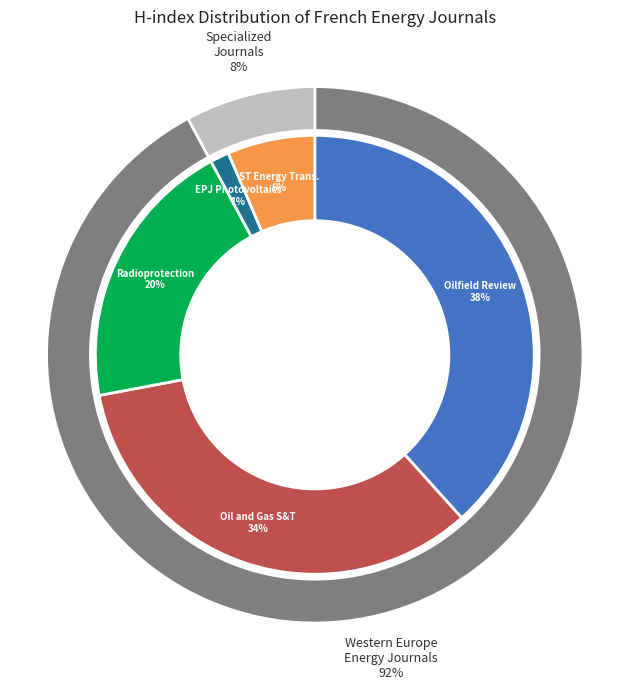

True or false: Radioprotection accounts for 20% of the total.

True